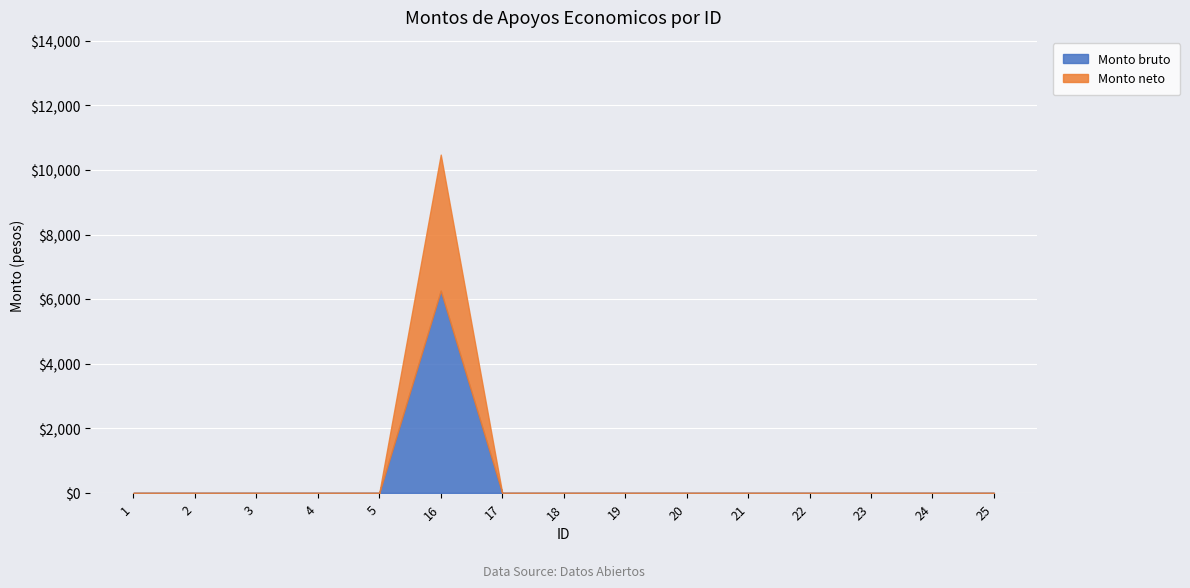

The value of Monto neto at 21 is 0.0. True or false?

True